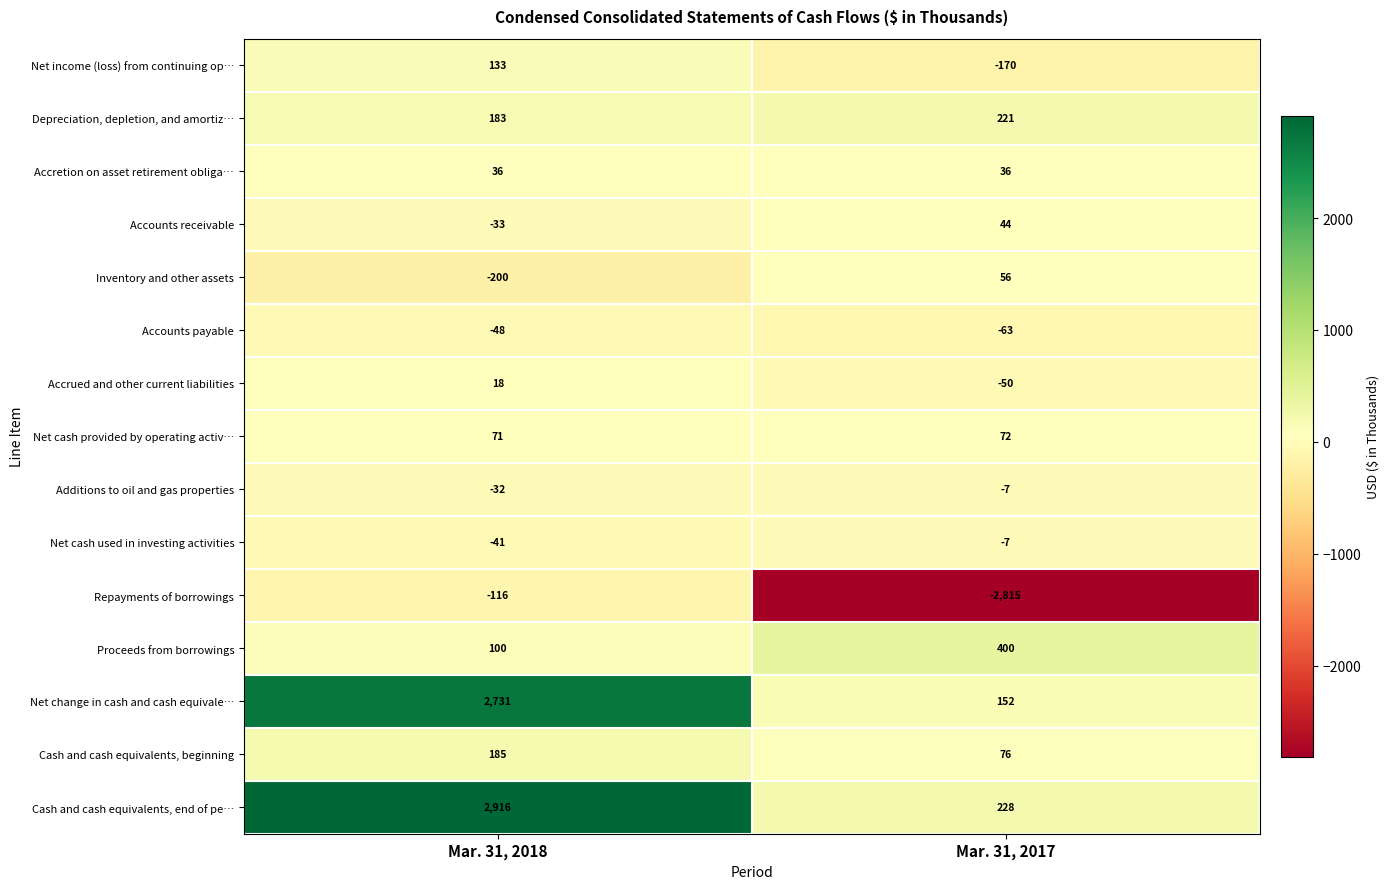

The value of Depreciation, depletion, and amortiz… at Mar. 31, 2018 is 183. True or false?

True